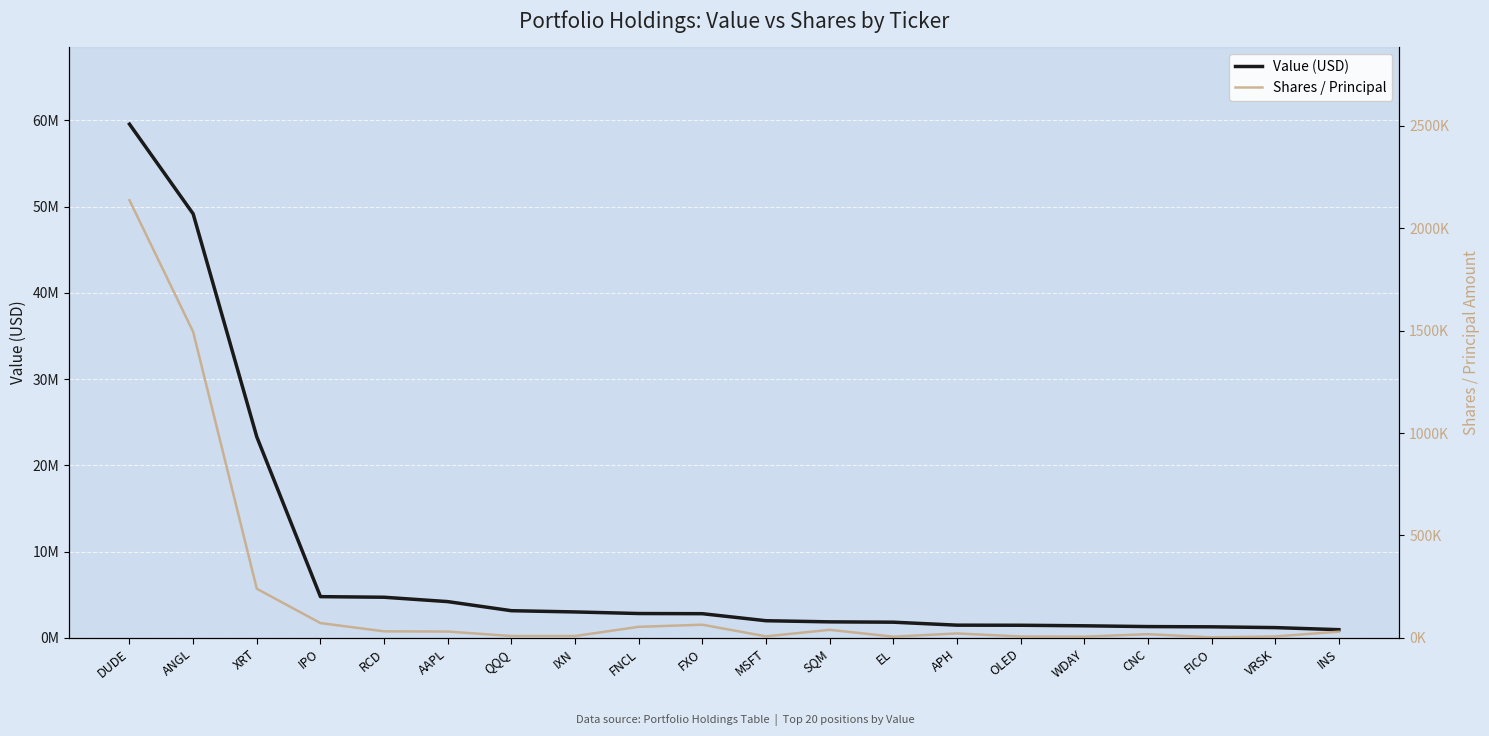

In Shares / Principal, how many points are lower than both neighbors (excluding endpoints)?

5